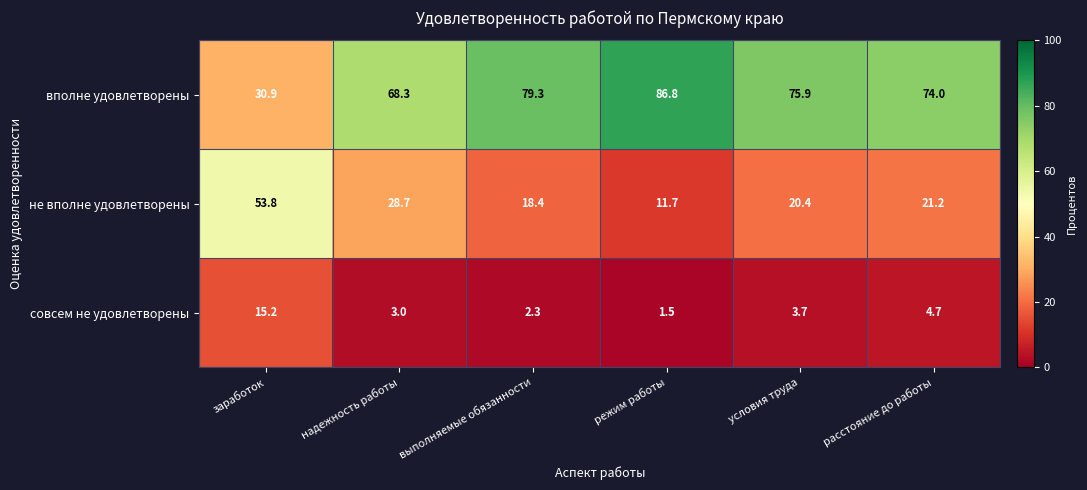

True or false: не вполне удовлетворены has a value of 38.1 at надежность работы.

False